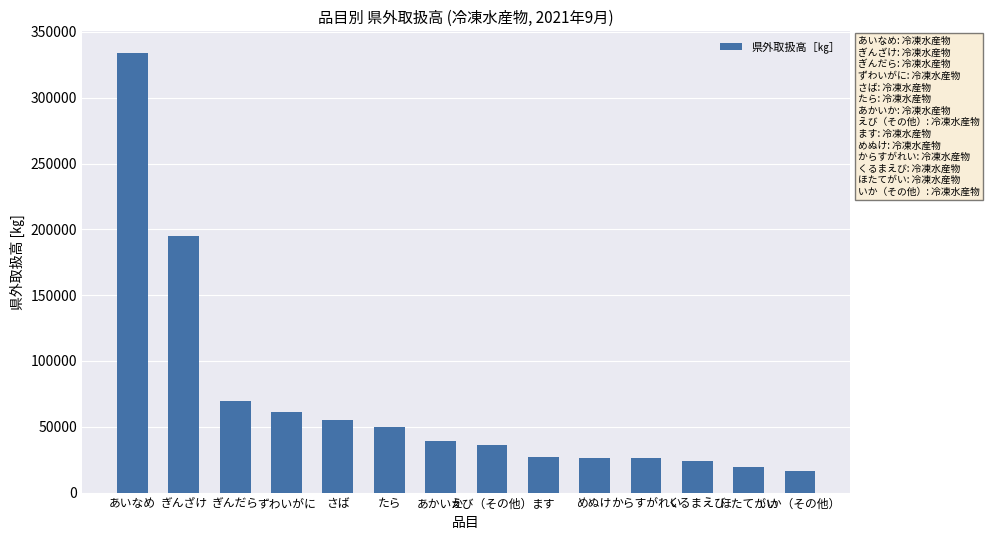

What is the value of the 2nd bar from the left?

194797